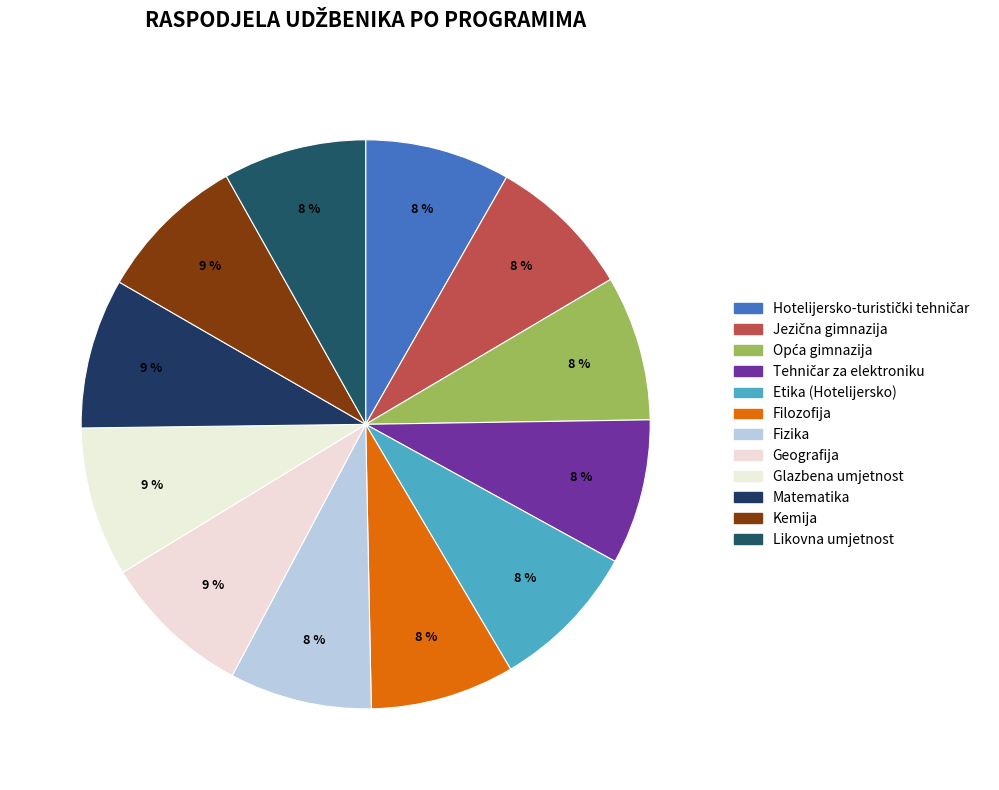

Count the number of slices in the pie.

12